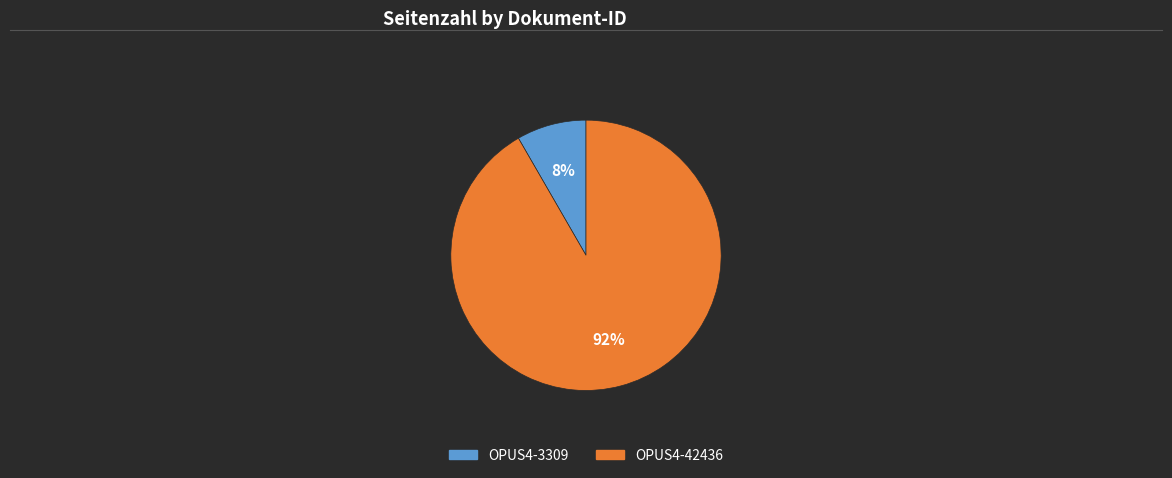

True or false: OPUS4-3309 accounts for 8% of the total.

True